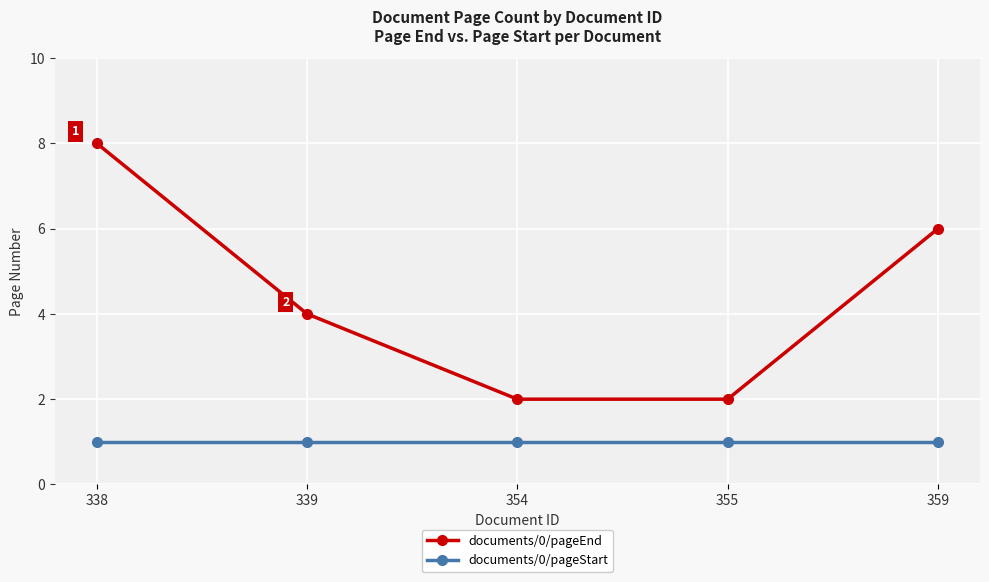

Does the chart have visible grid lines?

Yes